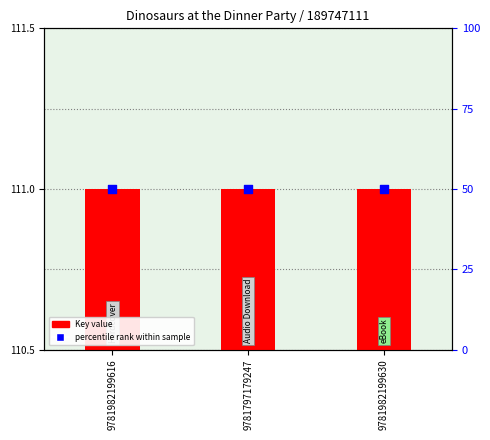

Which series has the largest Y range (max minus min)?

Key value